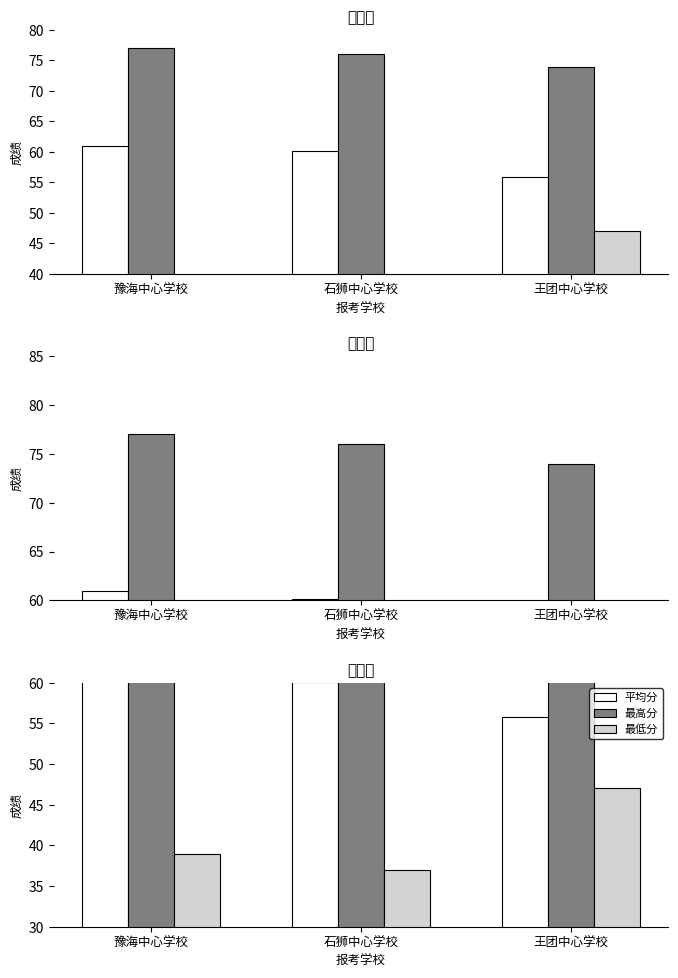

At how many categories does at least one series exceed 72?

3